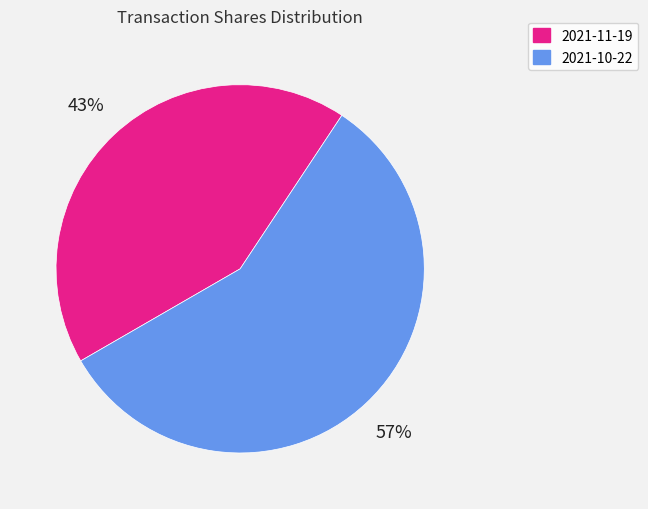

How many slices are in this pie chart?

2